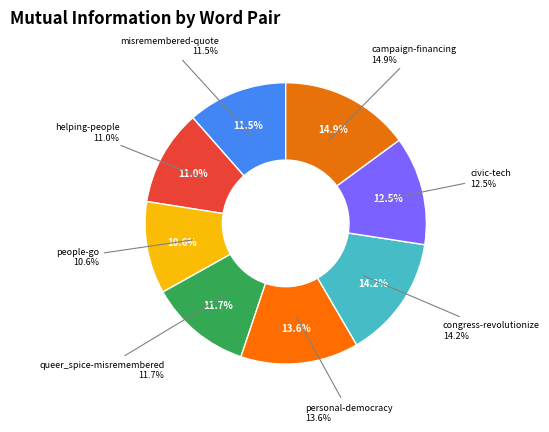

What percentage is the helping-people slice, to the nearest percent?

11%